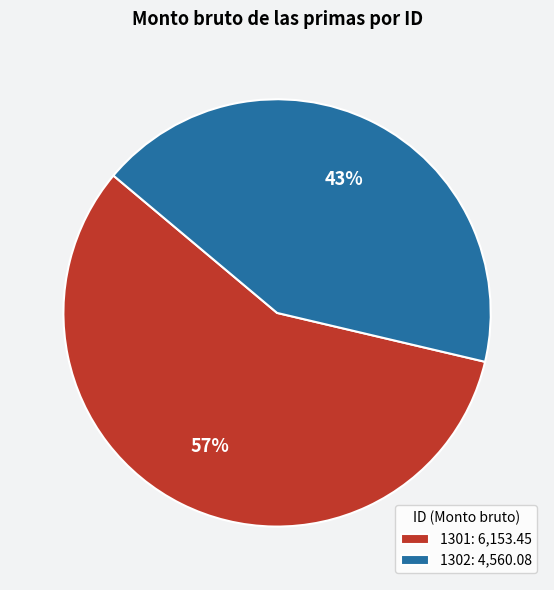

To the nearest percent, what is the combined percentage of 1302 and 1301?

100%